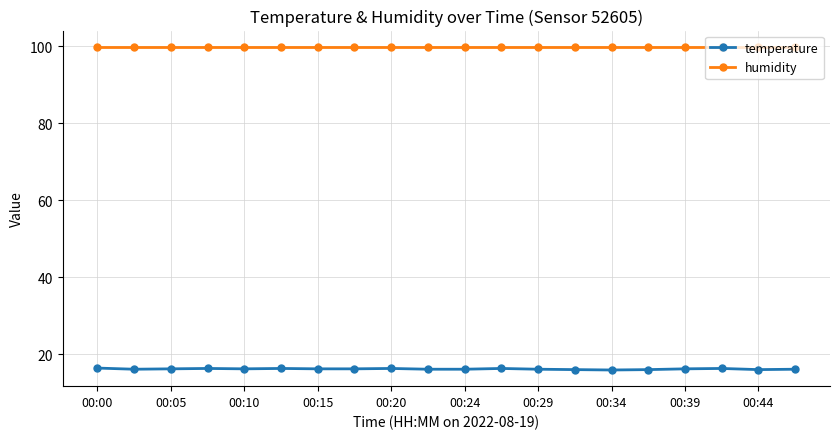

What is the value of the humidity point at the 2nd from the left?

99.9